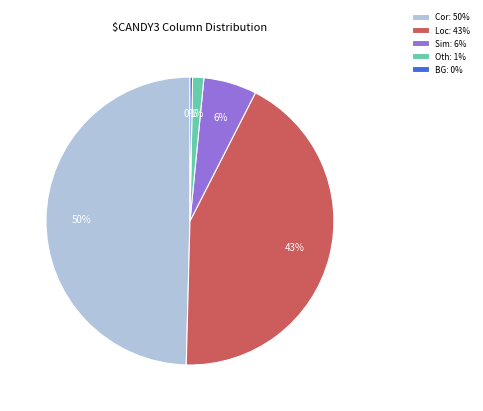

Is there any slice that represents more than half of the pie?

No